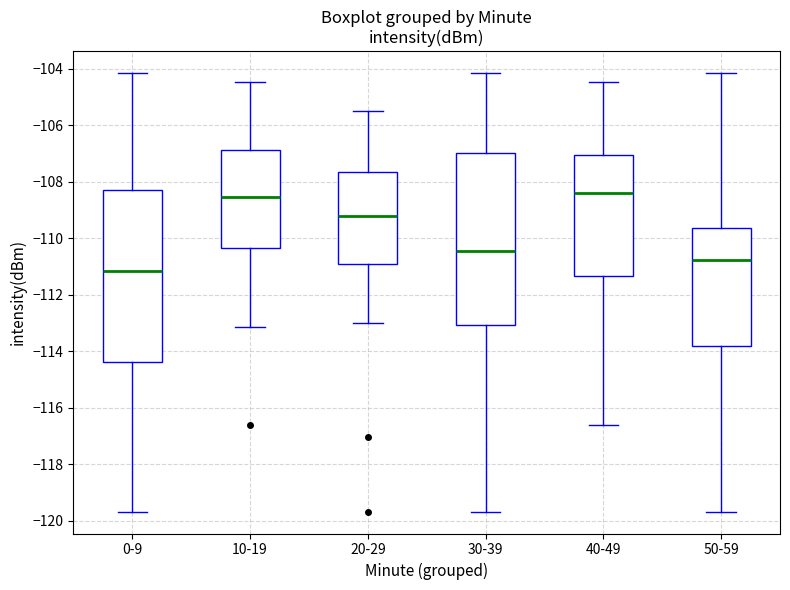

Where does the upper whisker of the box for 40-49 end on the y-axis? The values are not printed on the chart, so give them approximately, as read against the axis.

-104.4